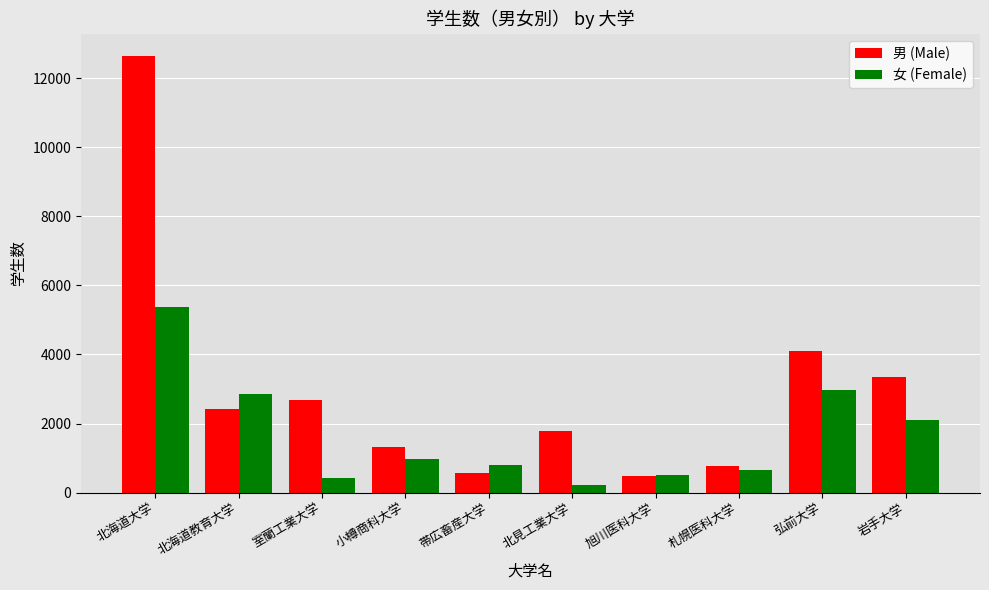

What is the label of the 1st bar from the left?

北海道大学